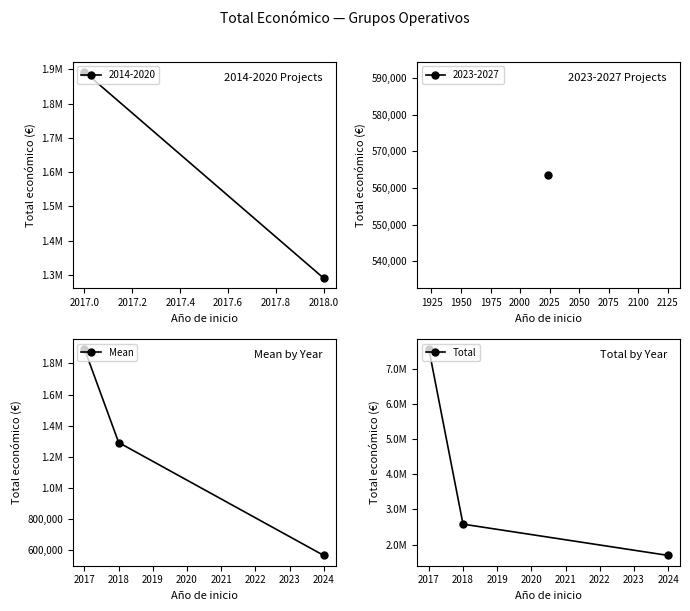

Which series changed the most between 2017 and 2018?

Total